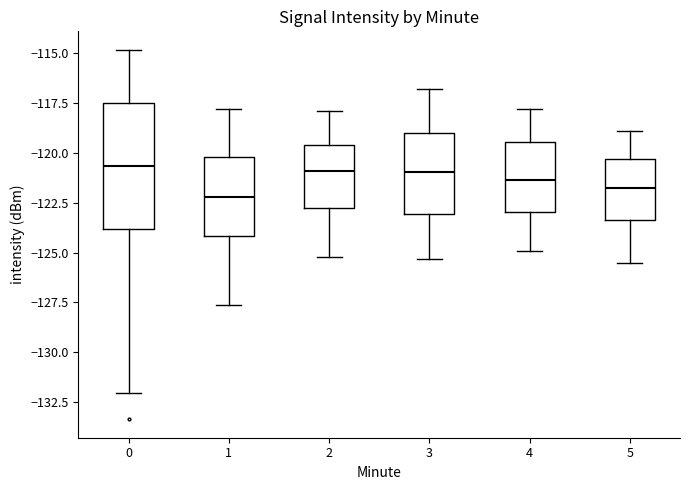

Reading left to right, read every box against the y-axis: the position of its median line, the range the box covers, and the ends of its whiskers. The values are not printed on the chart, so give them approximately, as read against the axis.

0: median -120.5, box -124.0 to -117.5, whiskers -132.0 to -115.0
1: median -122.0, box -124.0 to -120.0, whiskers -127.5 to -118.0
2: median -121.0, box -122.5 to -119.5, whiskers -125.0 to -118.0
3: median -121.0, box -123.0 to -119.0, whiskers -125.5 to -117.0
4: median -121.5, box -123.0 to -119.5, whiskers -125.0 to -118.0
5: median -121.5, box -123.5 to -120.5, whiskers -125.5 to -119.0